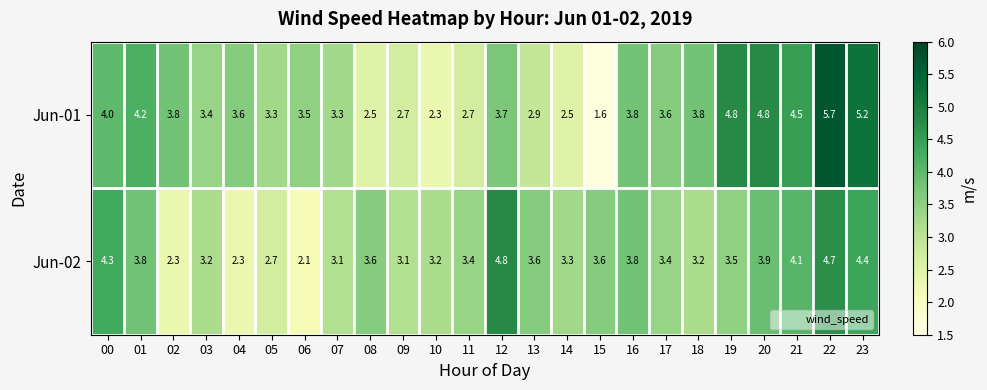

Which series has the widest spread of values?

Jun-01